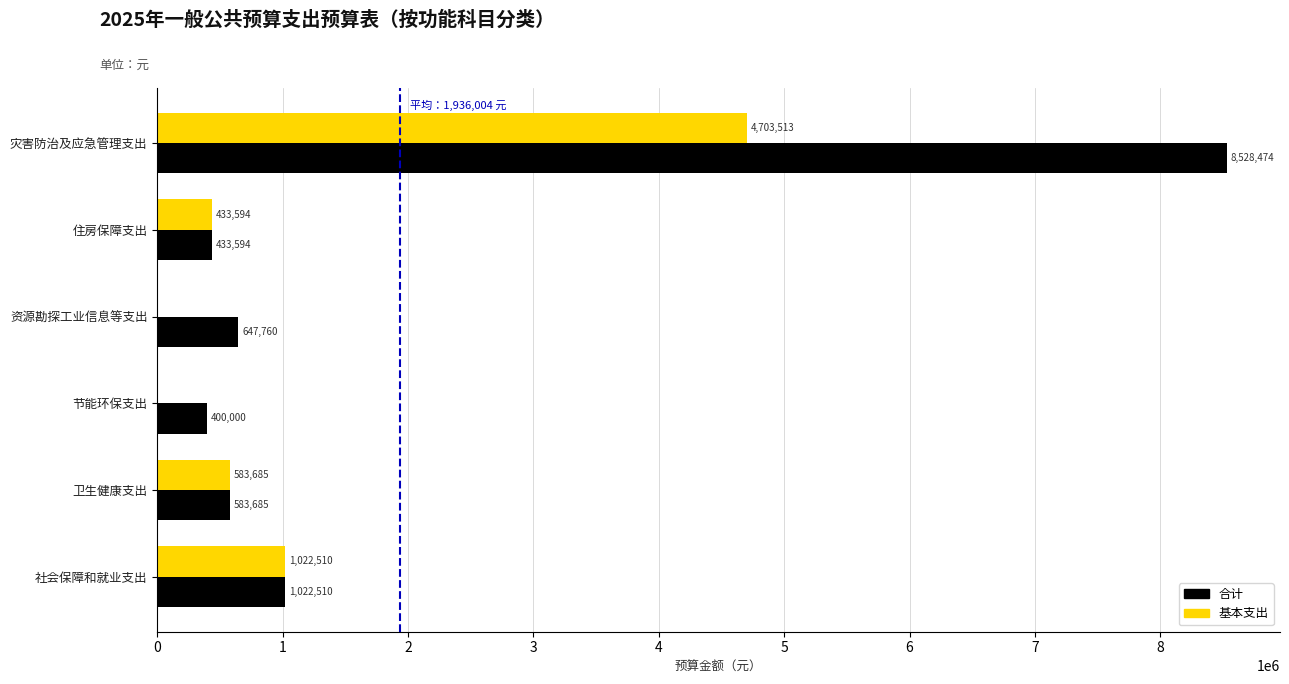

Is it true that 合计 equals 13463811.0 at 灾害防治及应急管理支出?

False